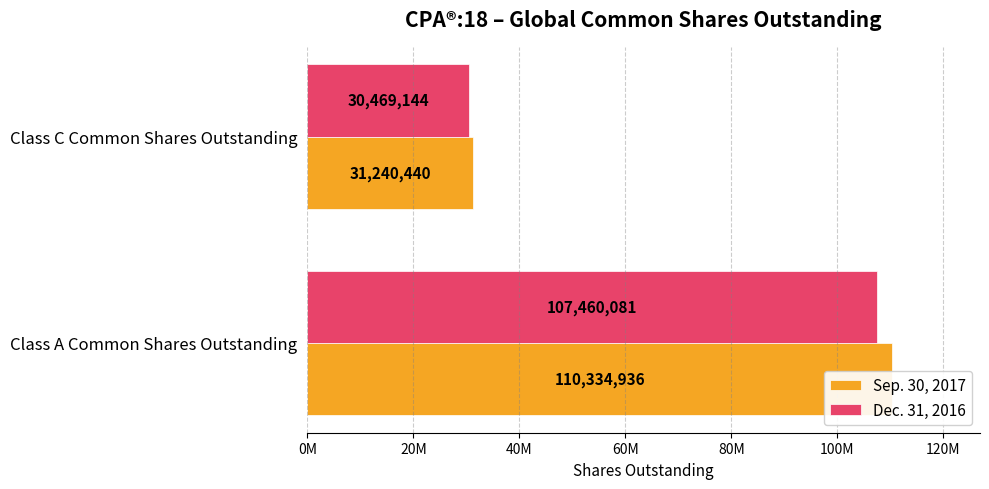

What position from the left is Class C Common Shares Outstanding?

2